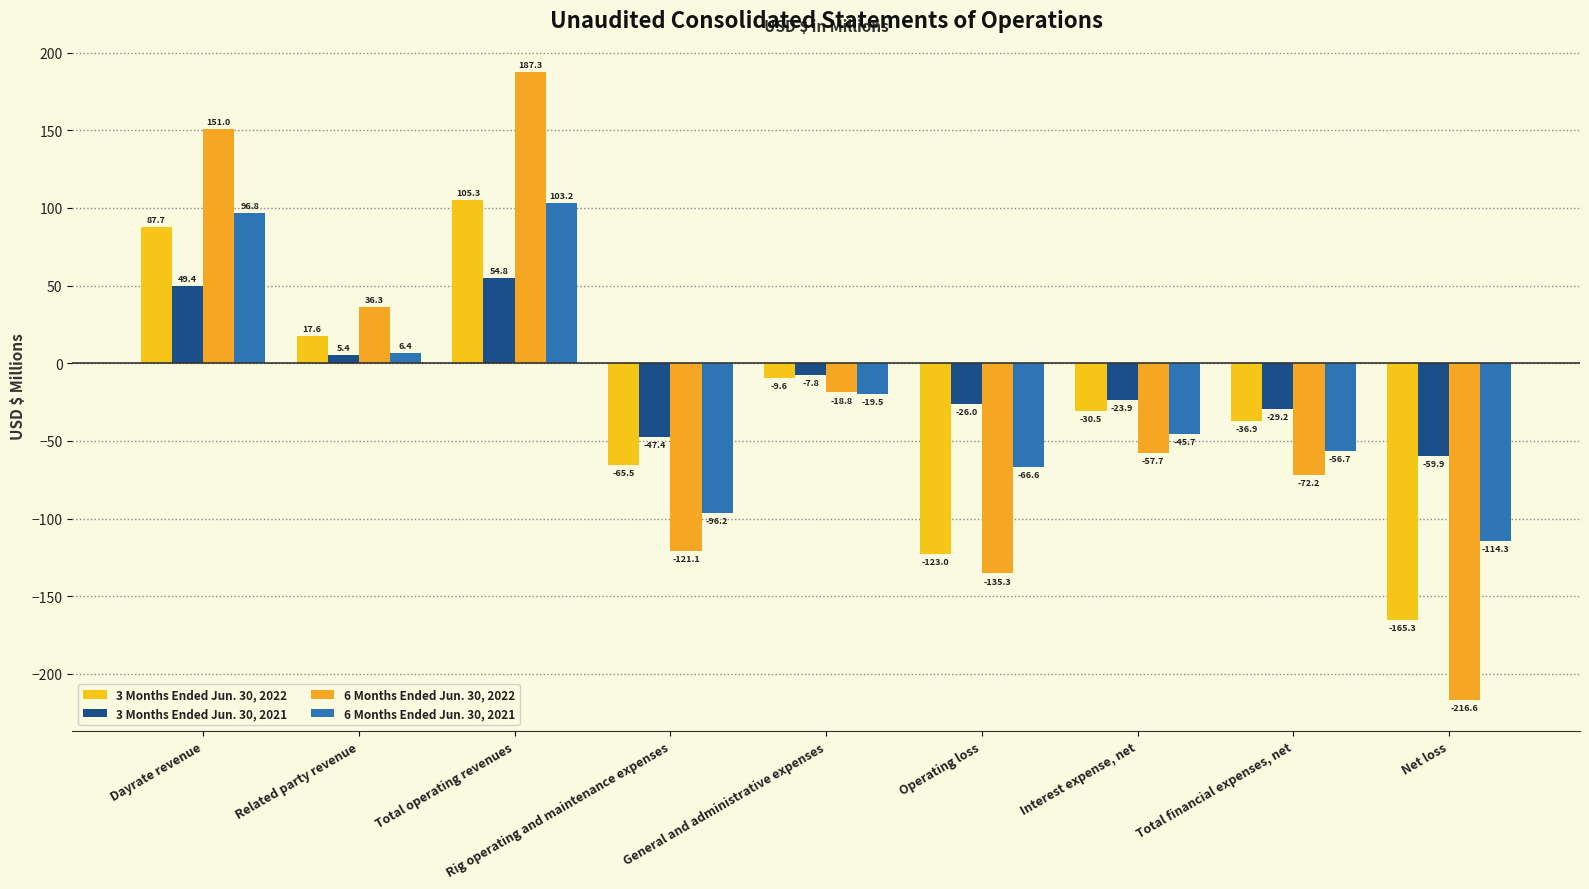

At which category is the sum across all series the highest?

Total operating revenues